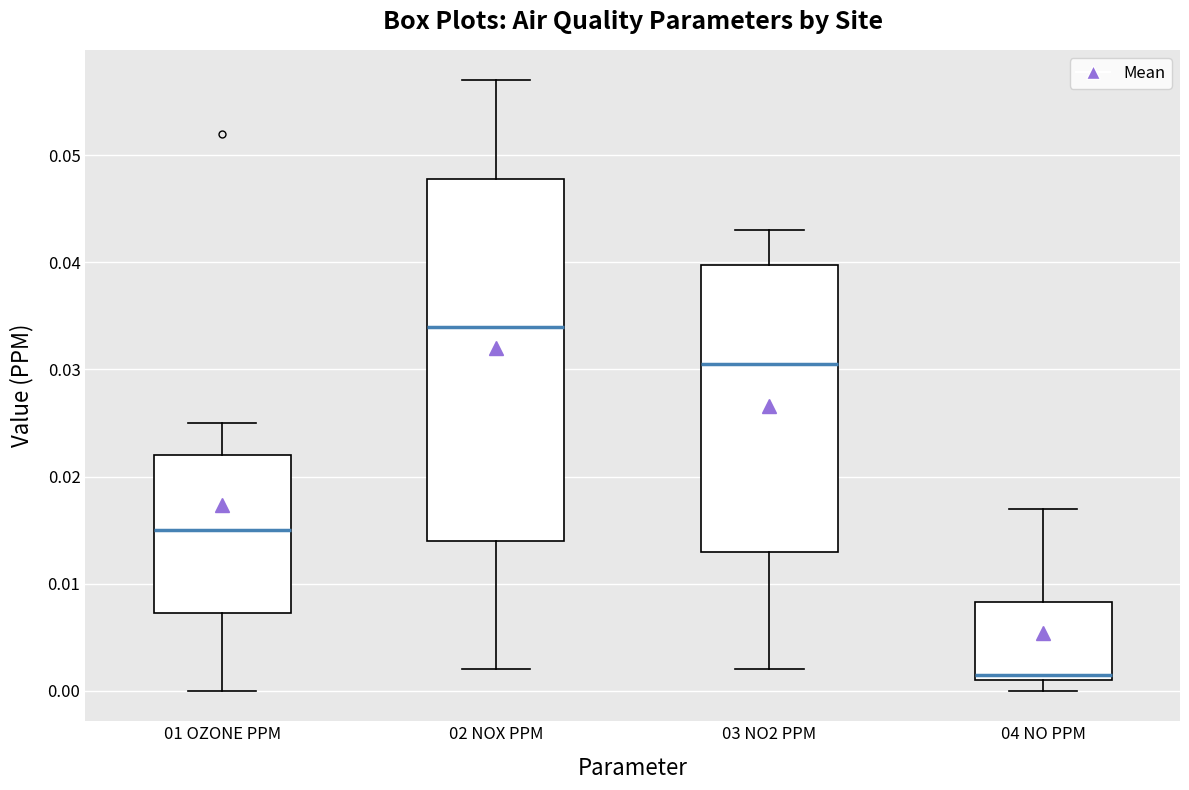

Which box has the lowest median line?

04 NO PPM